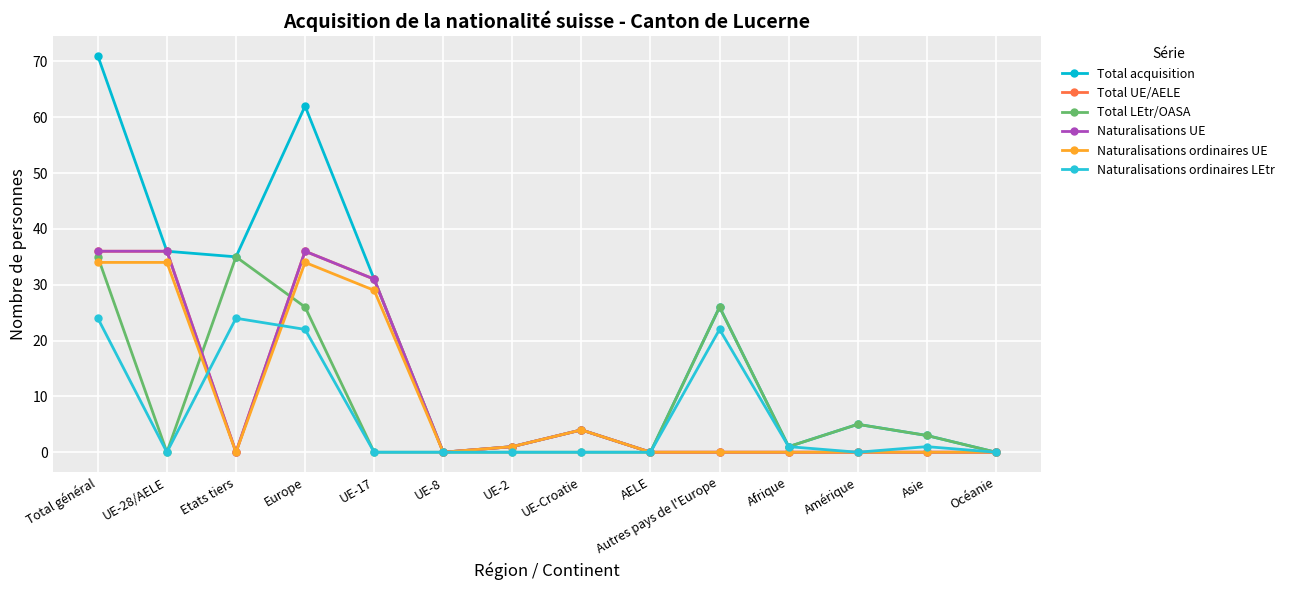

Reading right to left, extract all data points from this chart.

Total acquisition: 0	3	5	1	26	0	4	1	0	31	62	35	36	71
Total UE/AELE: 0	0	0	0	0	0	4	1	0	31	36	0	36	36
Total LEtr/OASA: 0	3	5	1	26	0	0	0	0	0	26	35	0	35
Naturalisations UE: 0	0	0	0	0	0	4	1	0	31	36	0	36	36
Naturalisations ordinaires UE: 0	0	0	0	0	0	4	1	0	29	34	0	34	34
Naturalisations ordinaires LEtr: 0	1	0	1	22	0	0	0	0	0	22	24	0	24